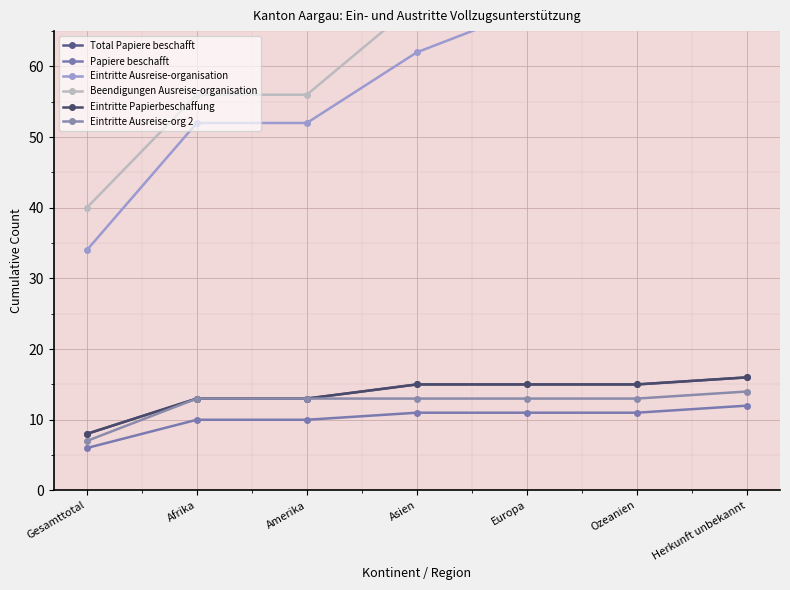

Rank the categories by Eintritte Papierbeschaffung value from highest to lowest.

Herkunft unbekannt, Asien, Europa, Ozeanien, Afrika, Amerika, Gesamttotal